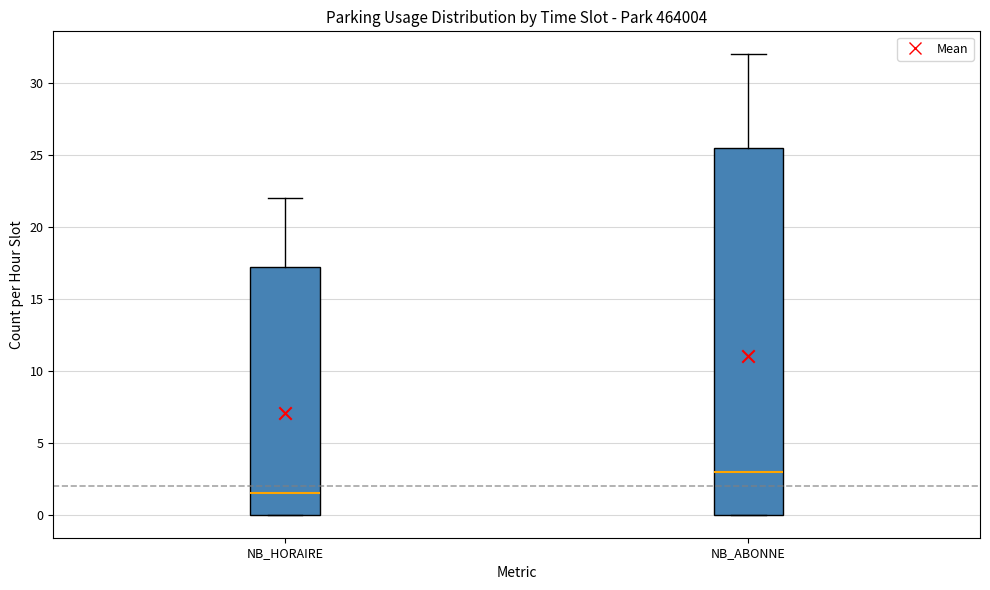

Comparing the boxes themselves (not the whiskers), which one is the tallest?

NB_ABONNE